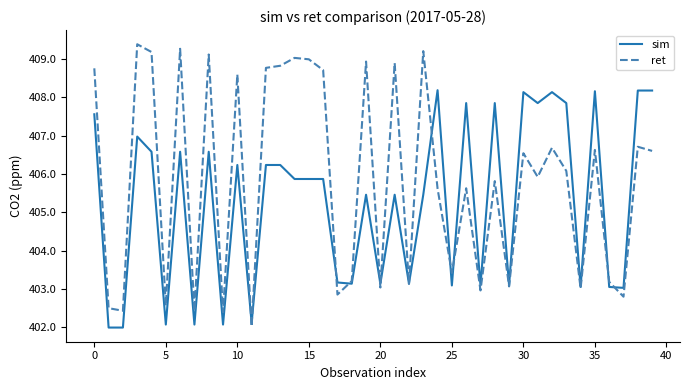

What is the minimum value for sim?

402.0